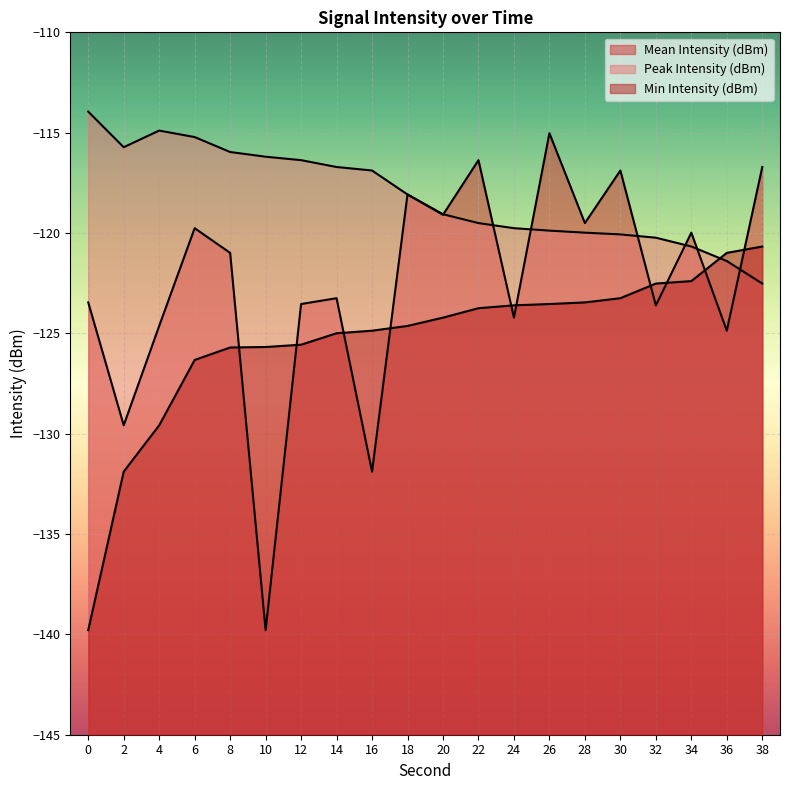

Where does the Min Intensity (dBm) series first go above -124?

22